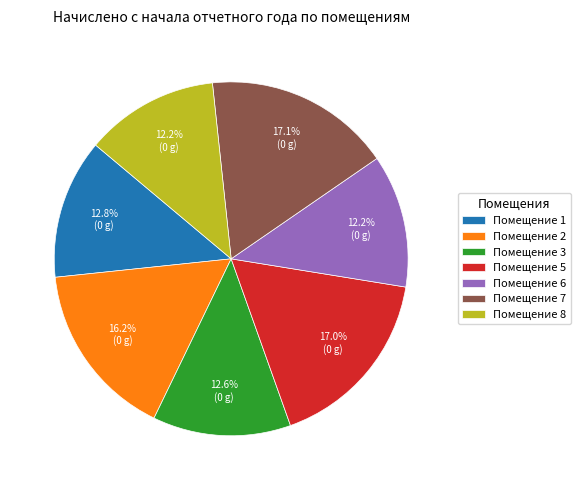

What percentage do Помещение 8 and Помещение 7 together represent?

29.3%